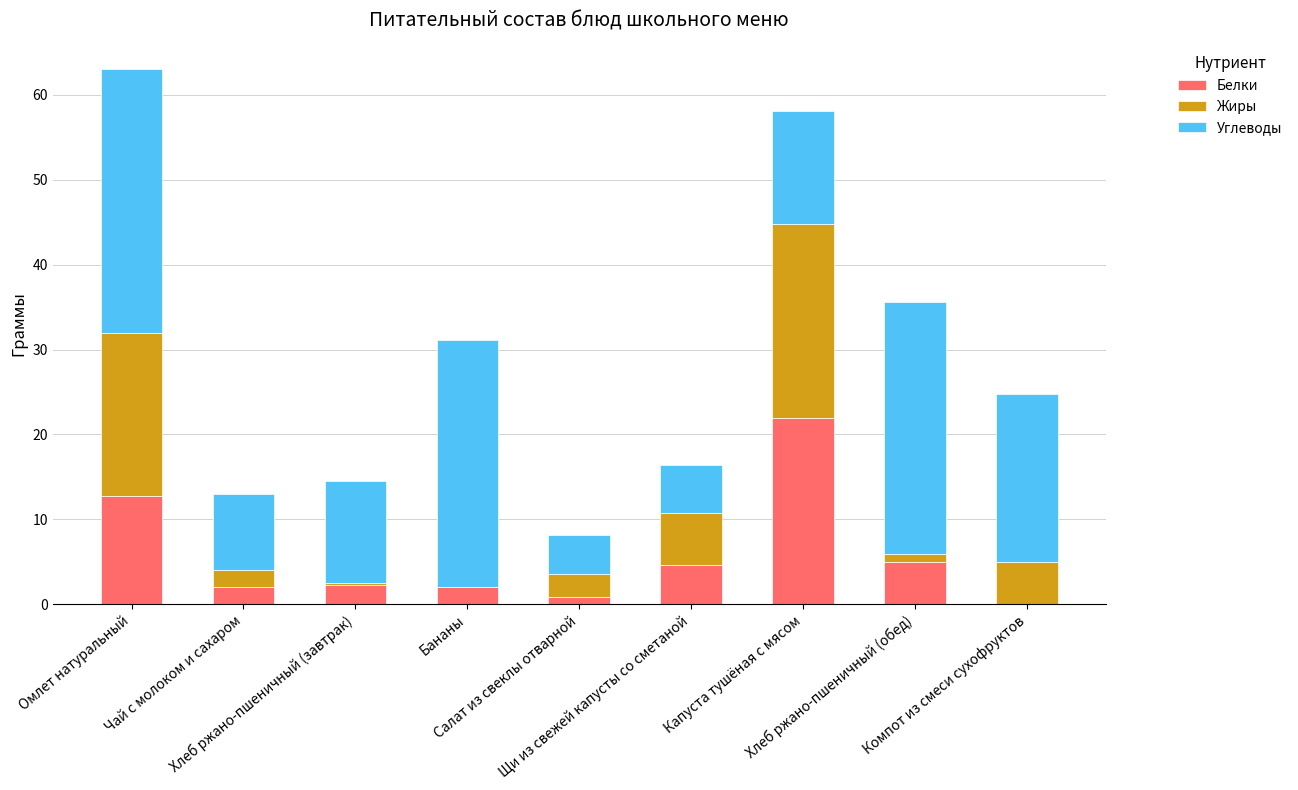

True or false: Белки has a value of 21.9 at Капуста тушёная с мясом.

True